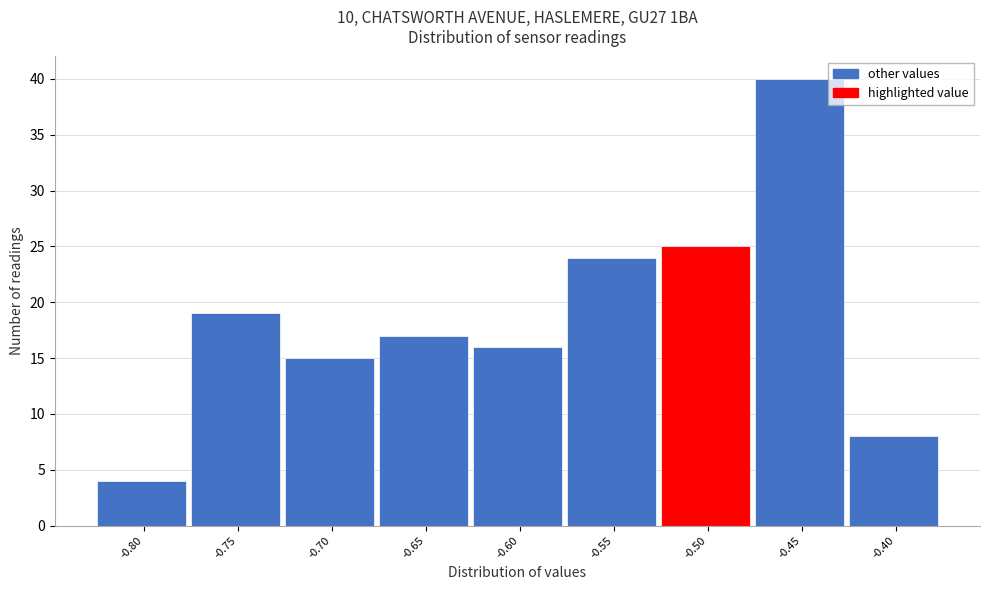

Over which range of the x-axis is the bar tallest?

-0.475 to -0.425